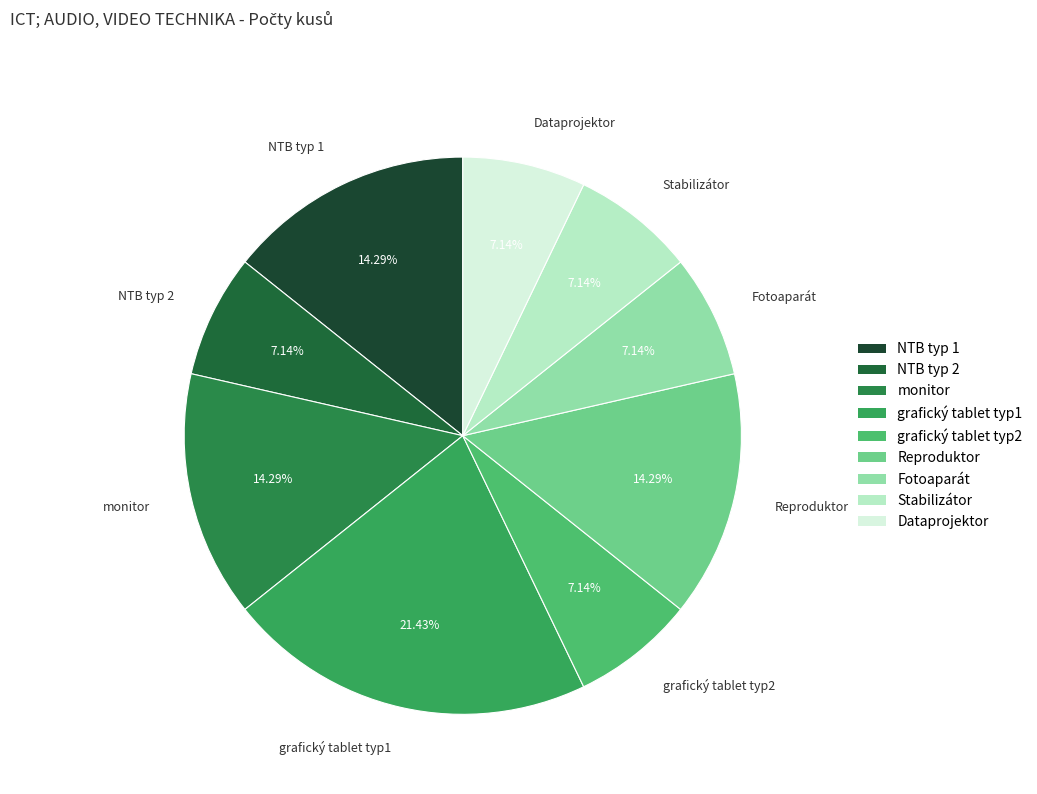

Is there any slice that represents more than half of the pie?

No